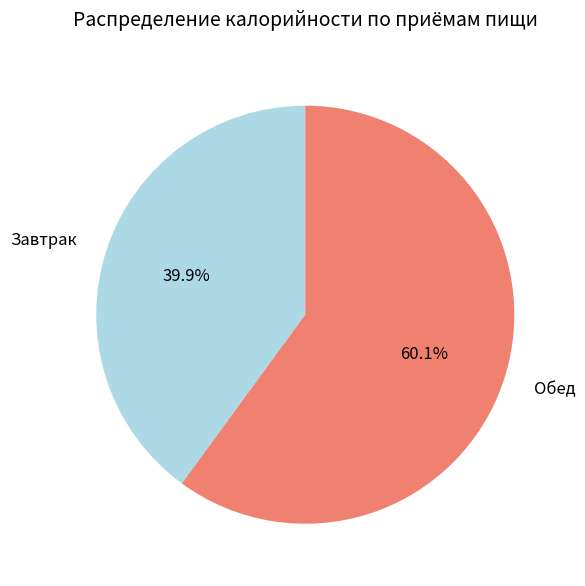

Between Обед and Завтрак, which is larger?

Обед